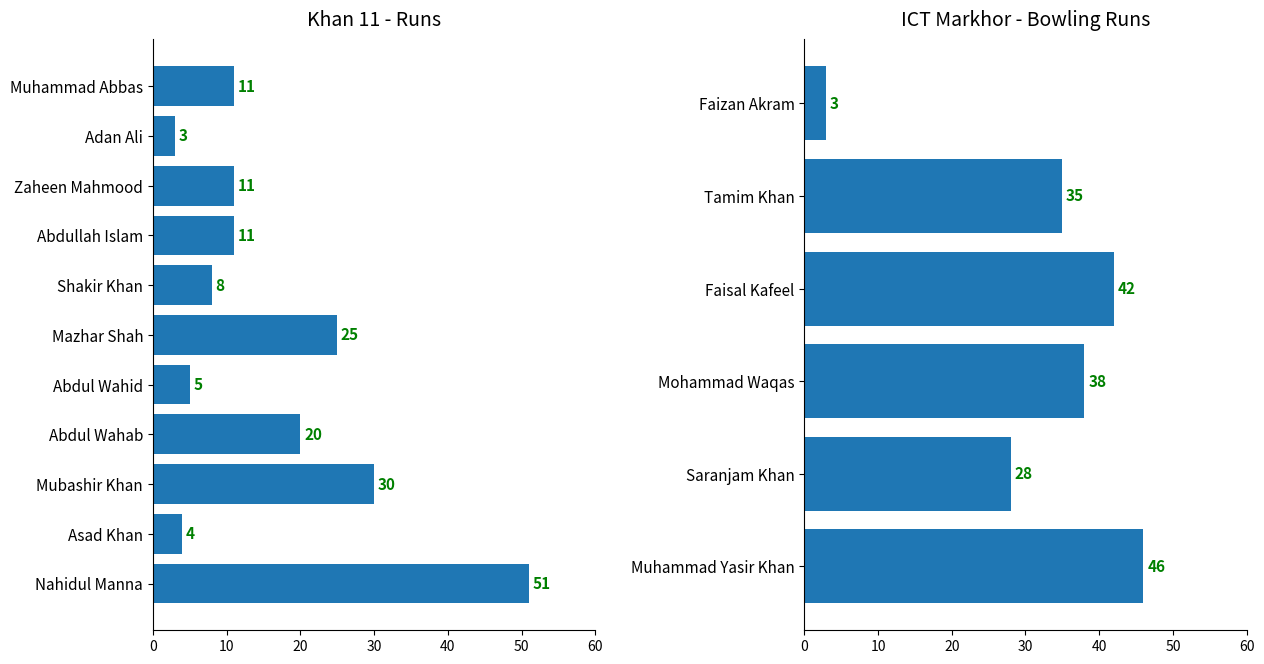

Approximately how many times larger is the value at Asad Khan compared to Zaheen Mahmood?

0.4